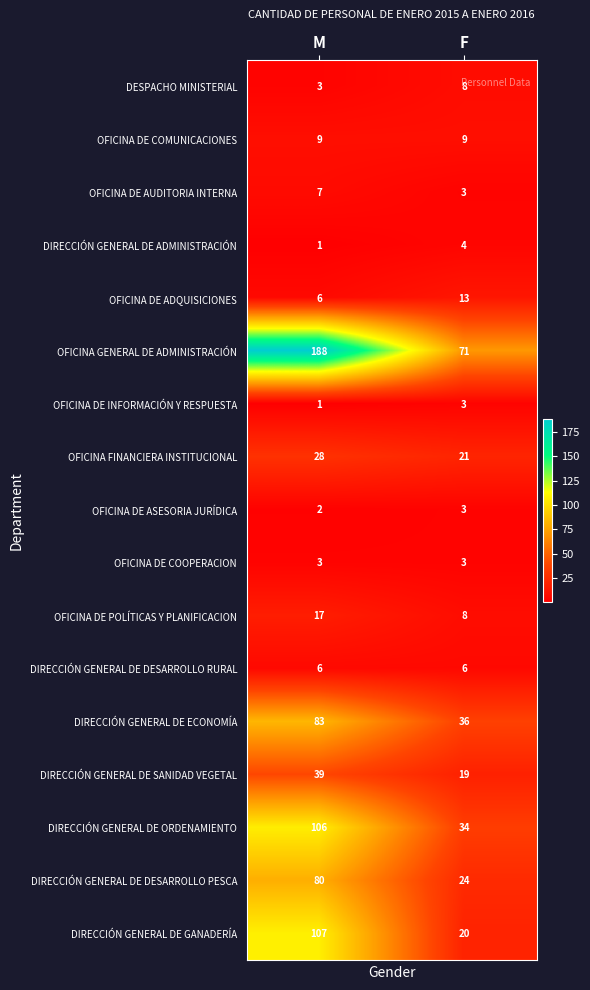

Which category has the lowest value in the DIRECCIÓN GENERAL DE ECONOMÍA series?

F